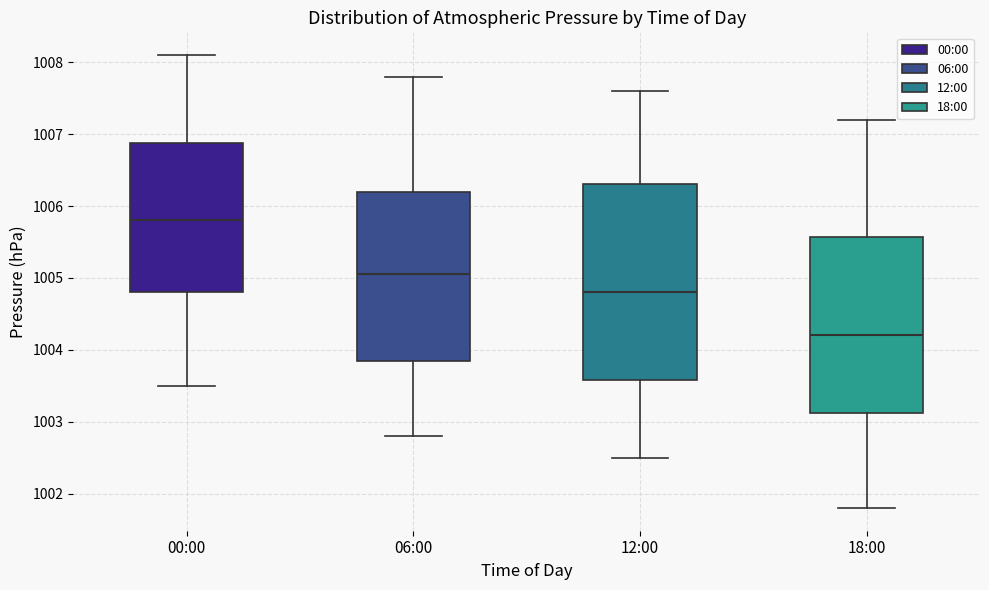

Reading left to right, transcribe this box plot: for each box, give where its median line is, the range the box spans, and where its two whiskers end, as read against the y-axis. The values are not printed on the chart, so give them approximately, as read against the axis.

00:00: median 1005.8, box 1004.8 to 1006.9, whiskers 1003.5 to 1008.1
06:00: median 1005.1, box 1003.9 to 1006.2, whiskers 1002.8 to 1007.8
12:00: median 1004.8, box 1003.6 to 1006.3, whiskers 1002.5 to 1007.6
18:00: median 1004.2, box 1003.1 to 1005.6, whiskers 1001.8 to 1007.2